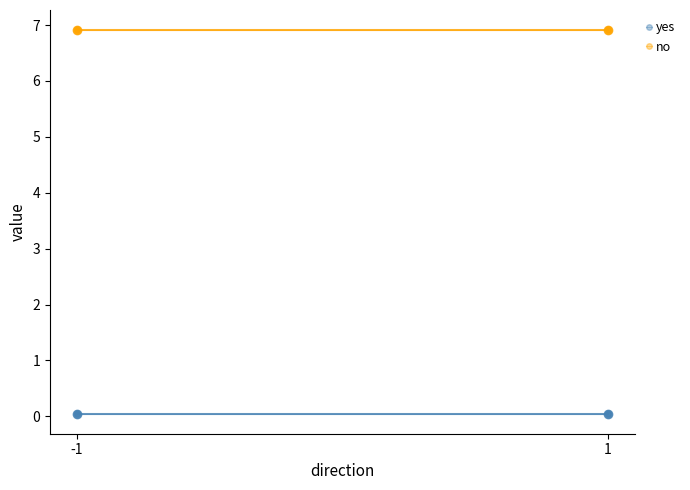

Which series has the widest spread of values?

yes